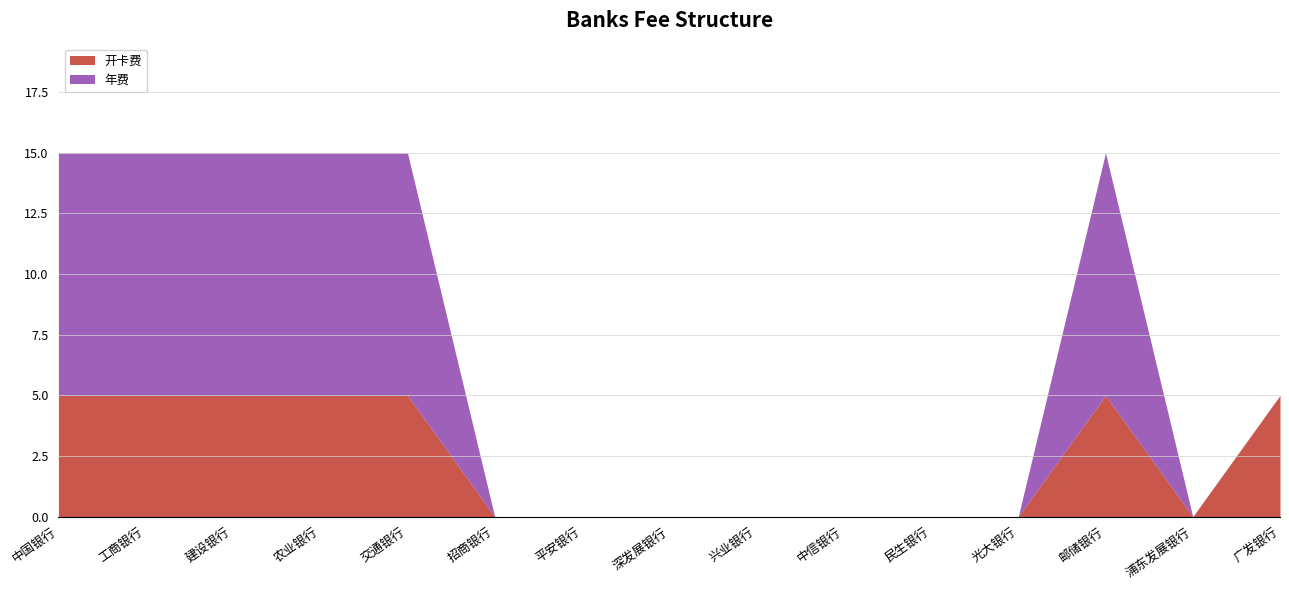

Is the value of 年费 at 邮储银行 greater than the value of 开卡费 at 民生银行?

Yes